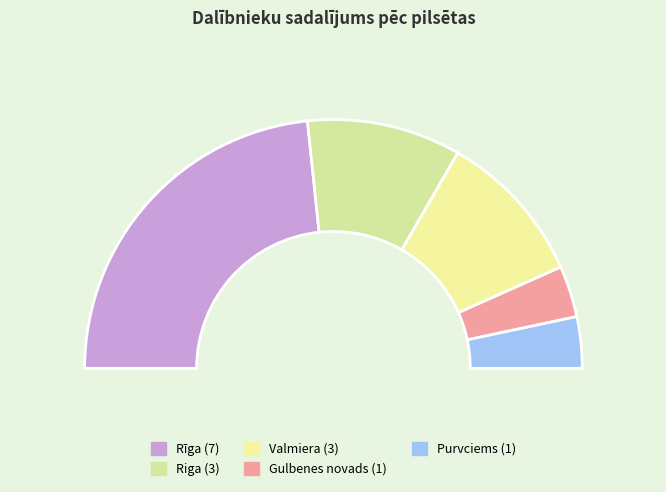

To the nearest percent, what is the combined percentage of Riga and Purvciems?

27%